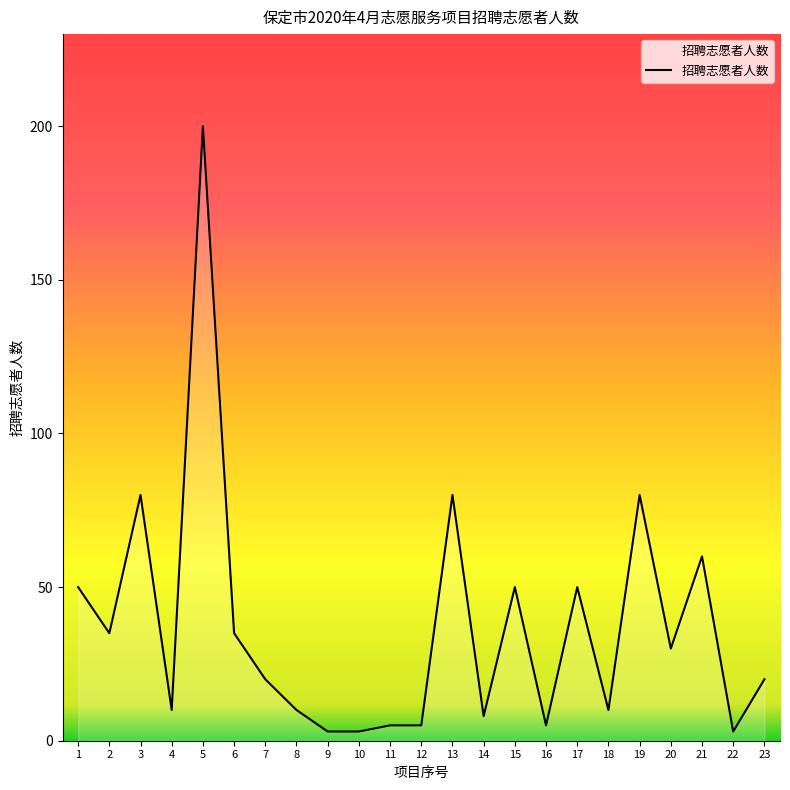

What is the ratio of the value at 5 to the value at 6?

5.7